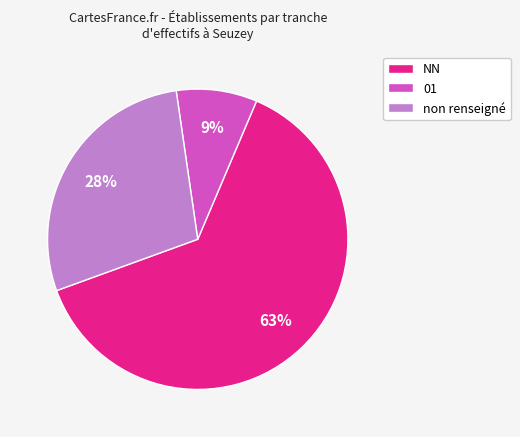

What percentage is the NN slice, to the nearest percent?

63%